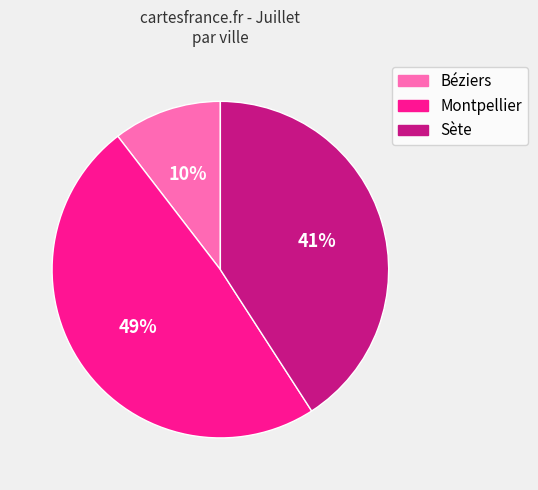

How many segments does this pie chart have?

3